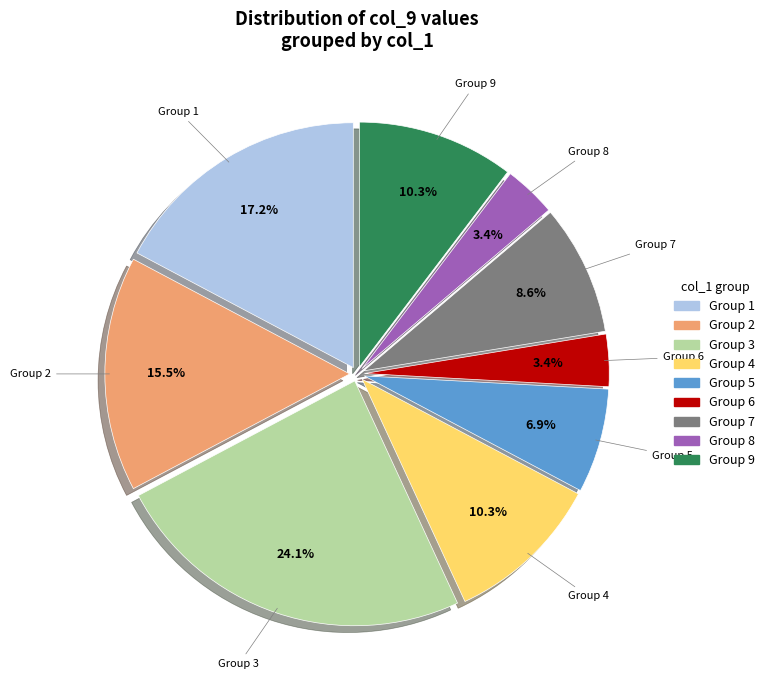

Does any single category account for the majority?

No